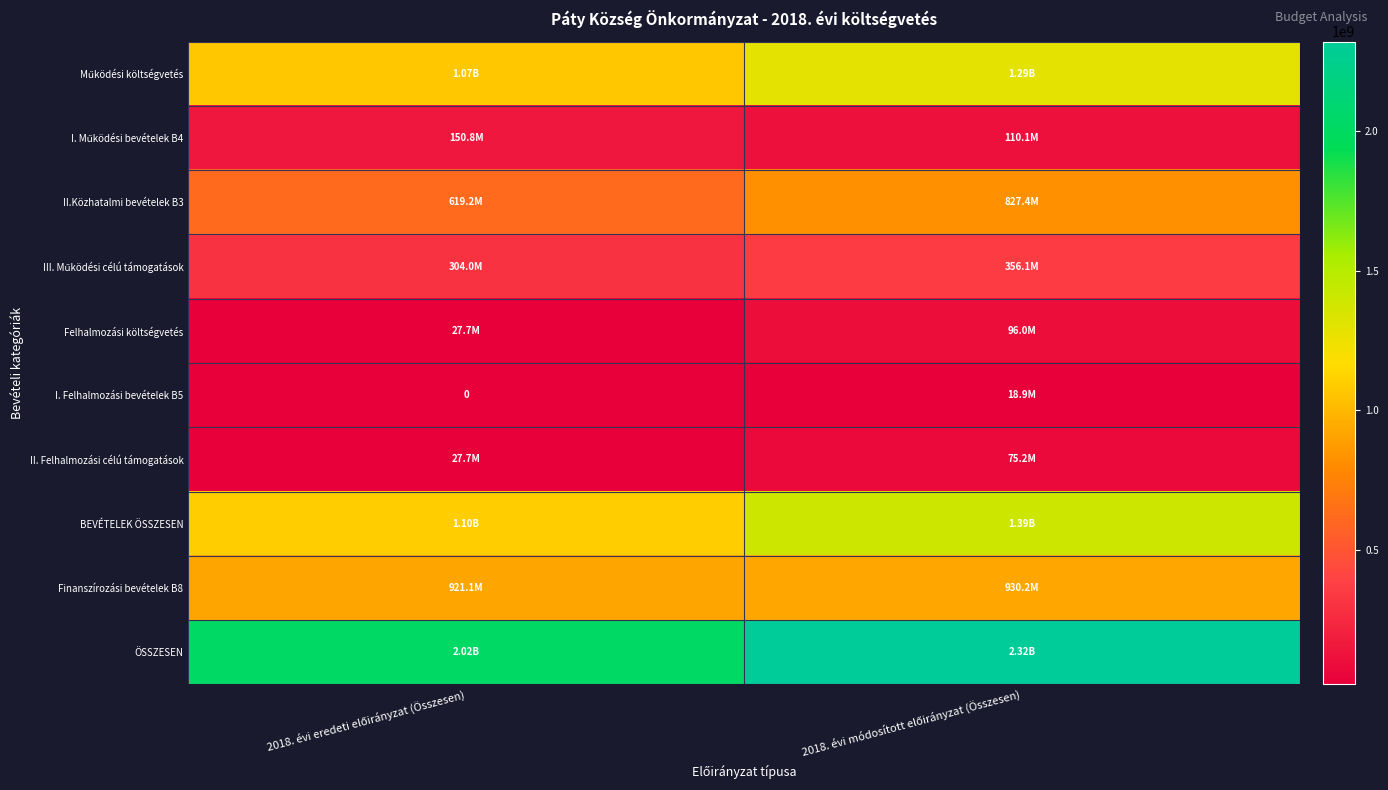

At which label is II. Felhalmozási célú támogatások closest to 51438045?

2018. évi eredeti előirányzat (Összesen)